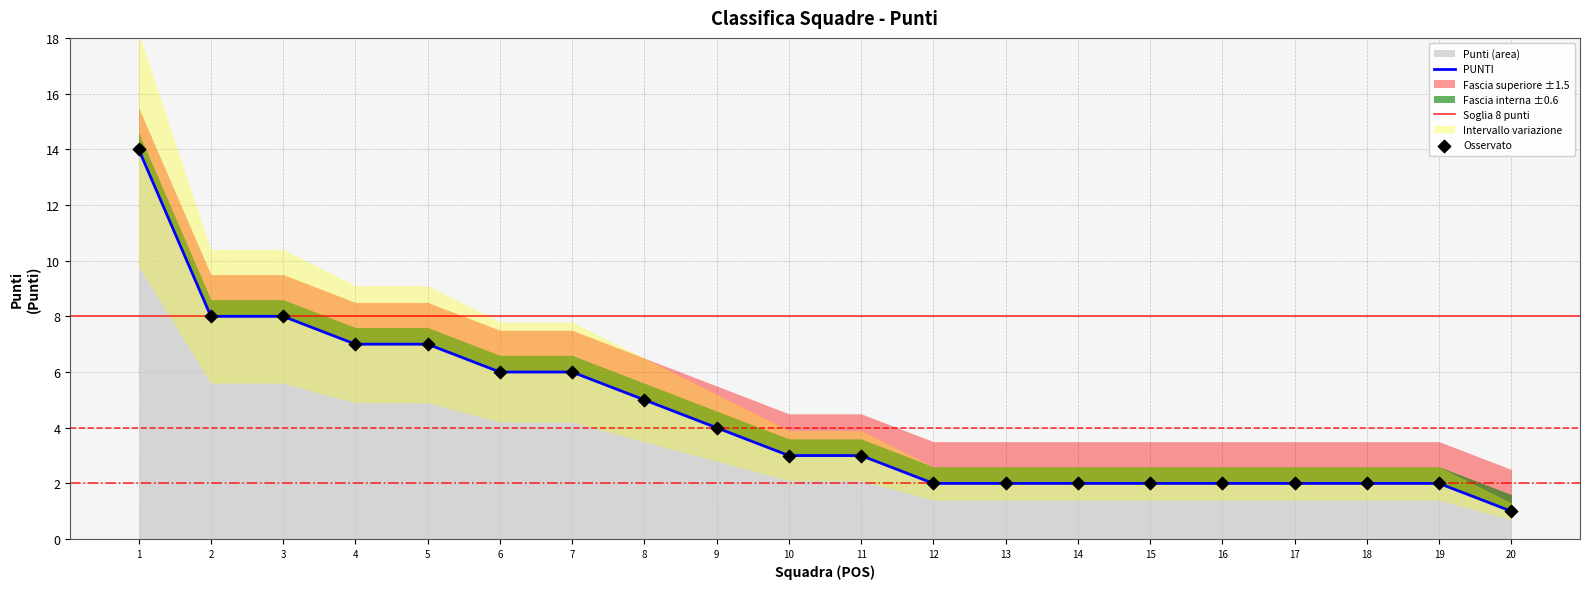

Which category has the lowest value in the Punti (area) series?

20